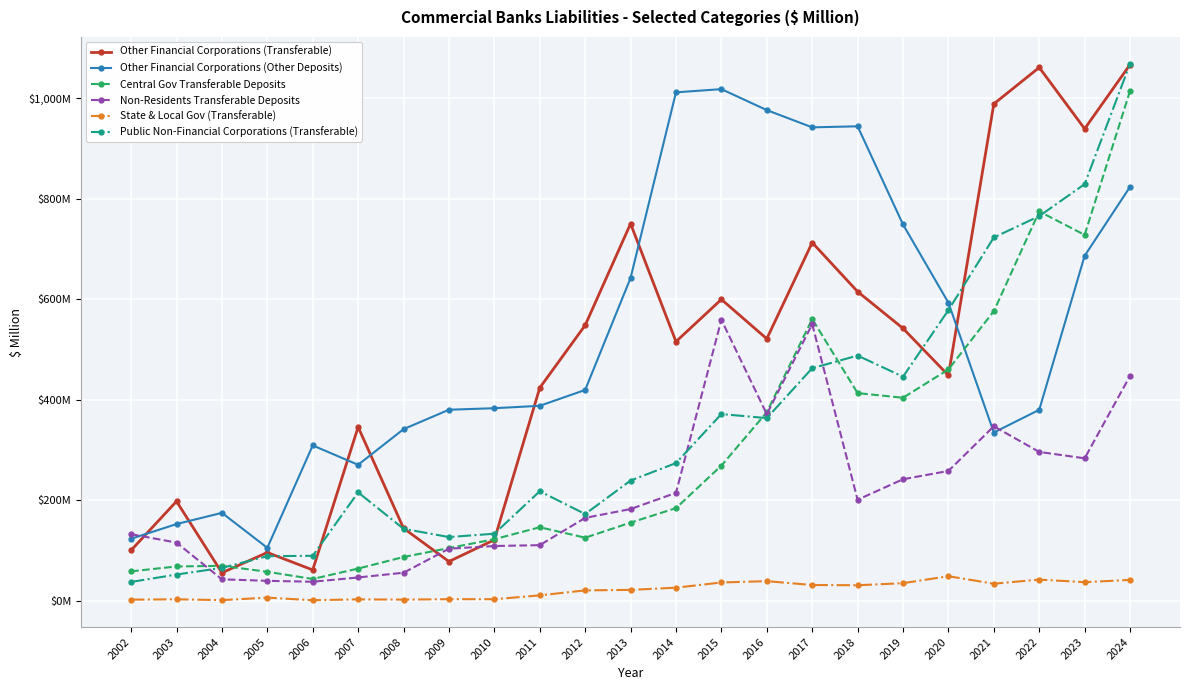

At which category does the chart reach its minimum across all series?

2006